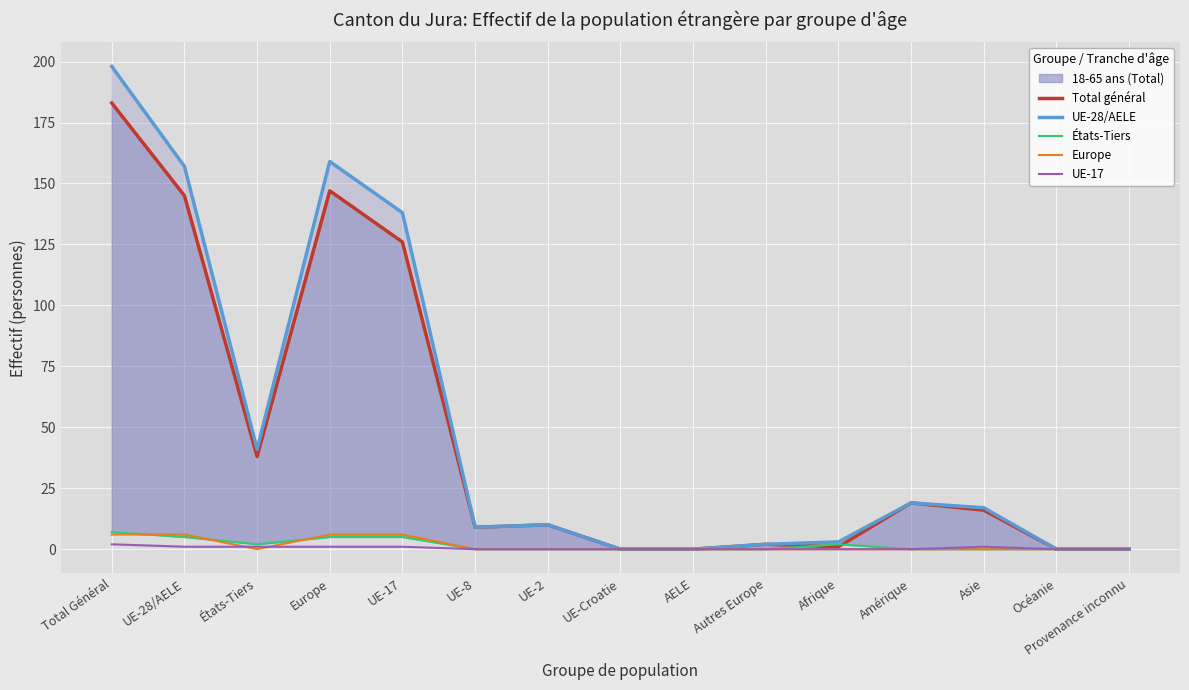

At which category does Total général reach its first local valley?

États-Tiers